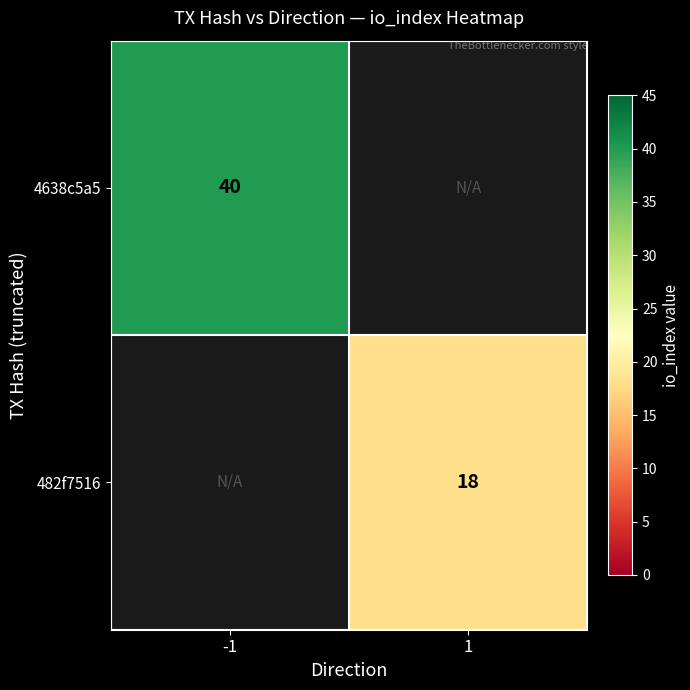

True or false: 4638c5a5 has a value of 40 at -1.

True